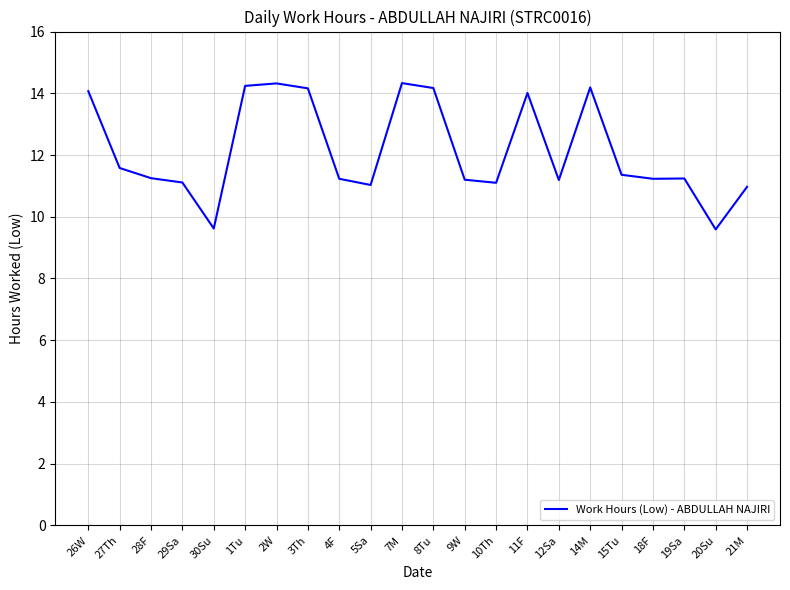

Where is the first local minimum?

30Su